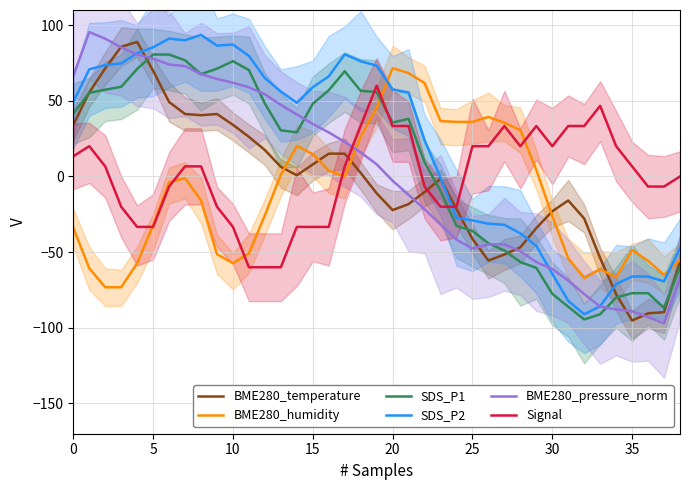

Rank the series by their maximum value, from highest to lowest.

BME280_pressure_norm, SDS_P2, BME280_temperature, SDS_P1, BME280_humidity, Signal